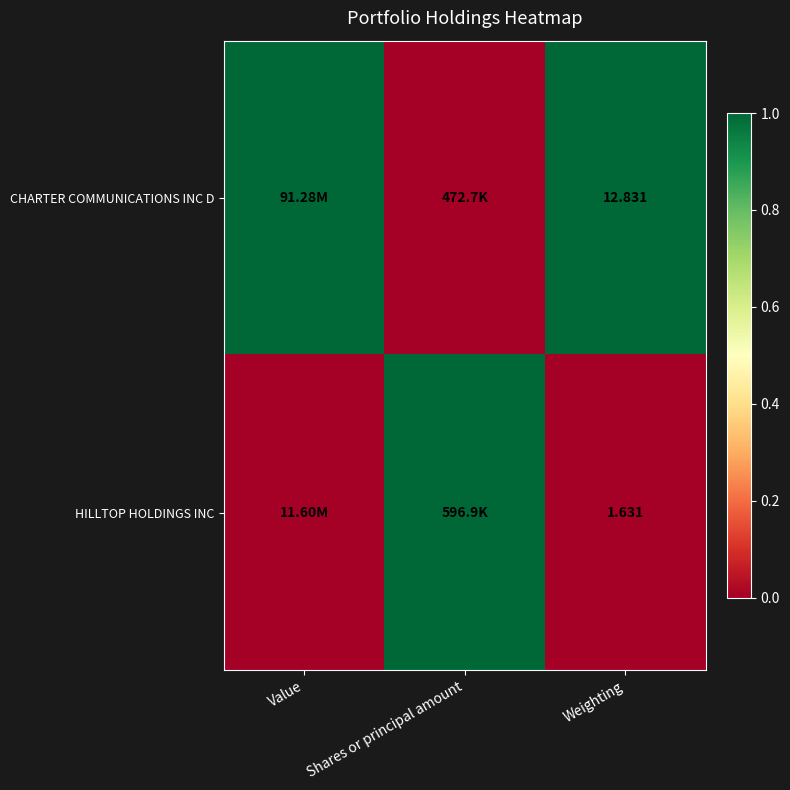

Is the value of CHARTER COMMUNICATIONS INC D at Weighting greater than the value of HILLTOP HOLDINGS INC at Weighting?

Yes